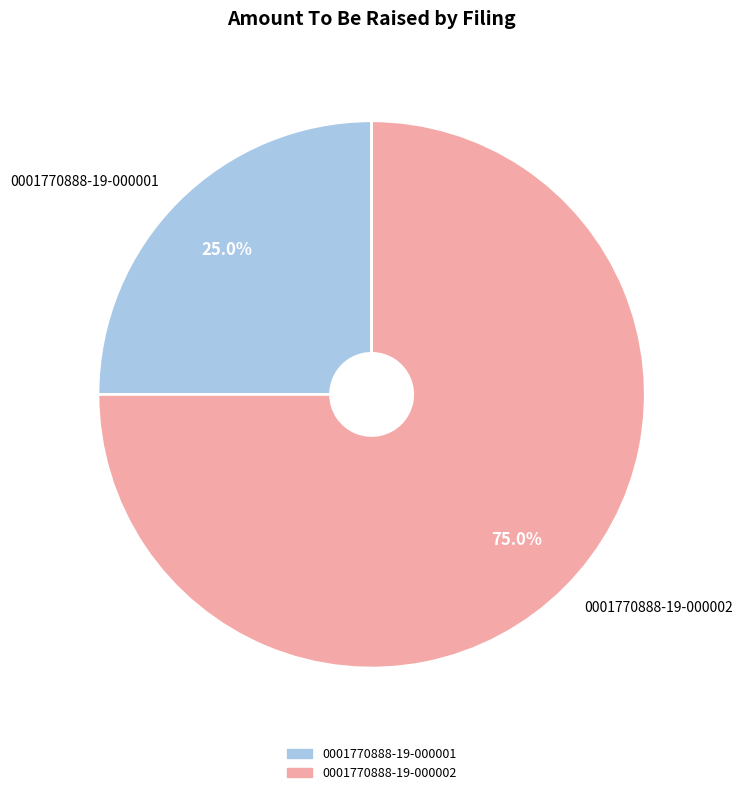

Which slice is the smallest?

0001770888-19-000001